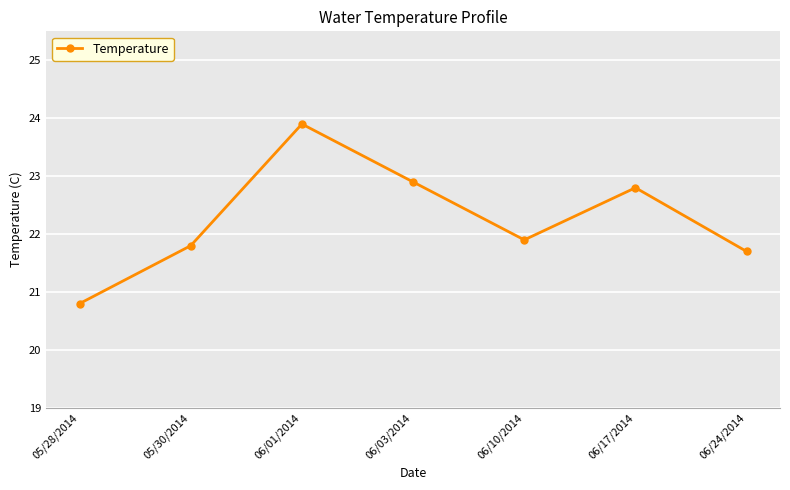

List the labels in order of value, smallest first.

05/28/2014, 06/24/2014, 05/30/2014, 06/10/2014, 06/17/2014, 06/03/2014, 06/01/2014